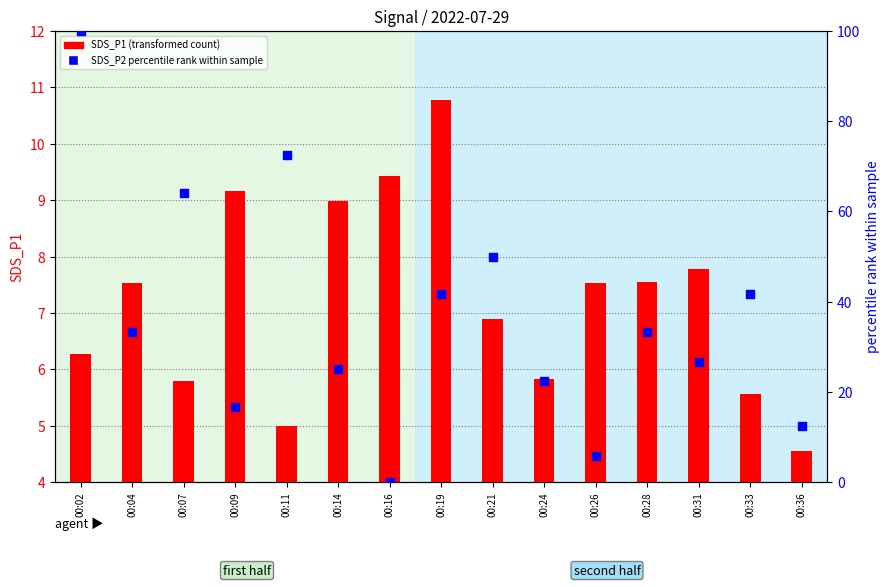

Which series has the largest total across all categories?

SDS_P2 percentile rank within sample